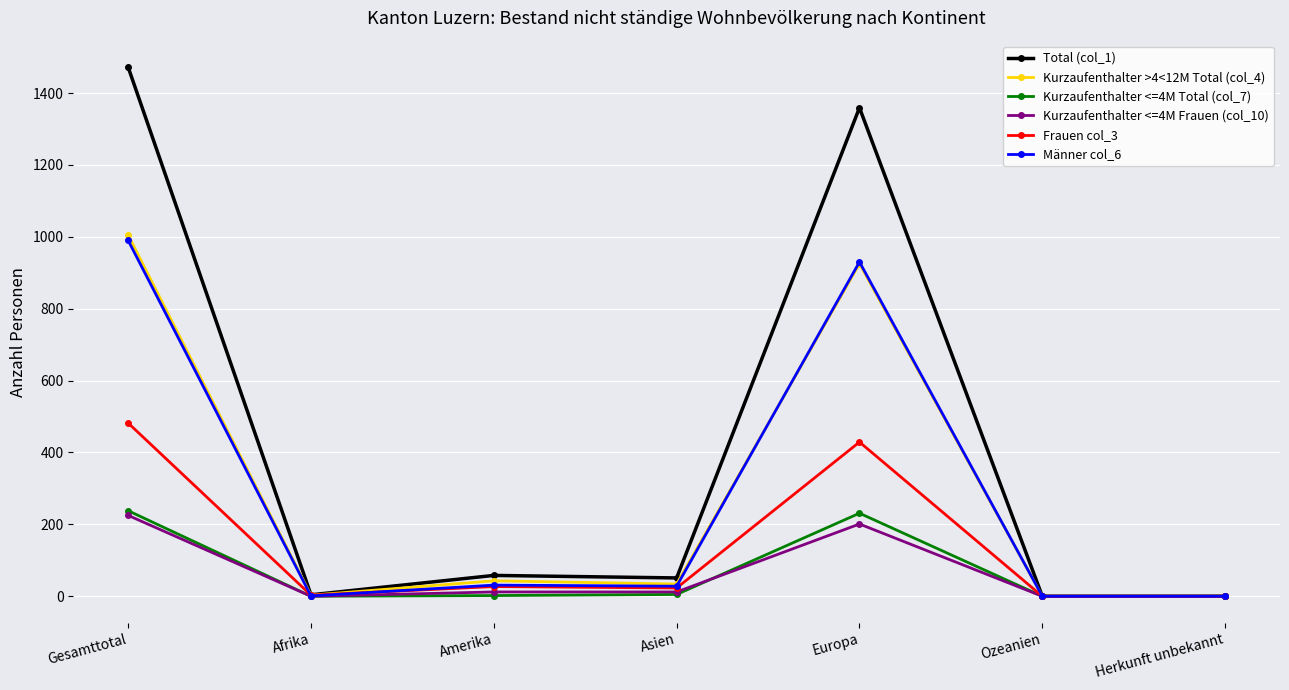

Which series changed the most between Amerika and Herkunft unbekannt?

Total (col_1)